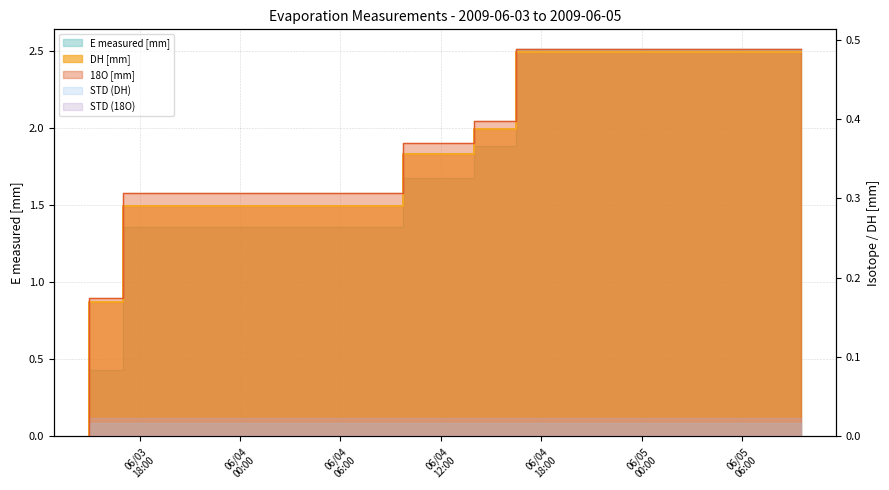

What is the label of the 2nd point from the left?

2009-06-03 17:00:00